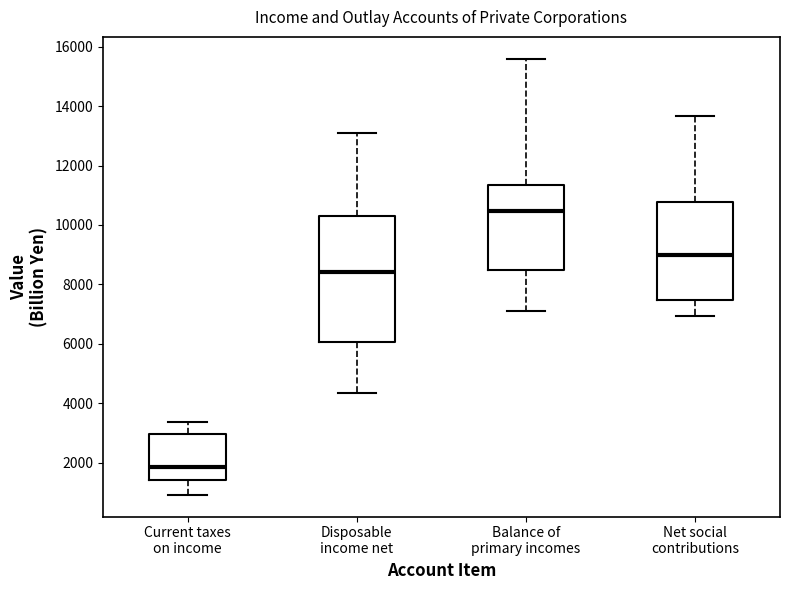

Which box's median line is the lowest?

Current taxes on income